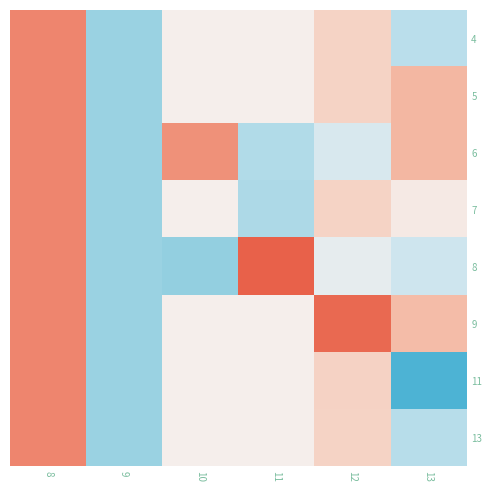

Rank the series by their maximum value, from lowest to highest.

4, 5, 6, 7, 11, 13, 9, 8